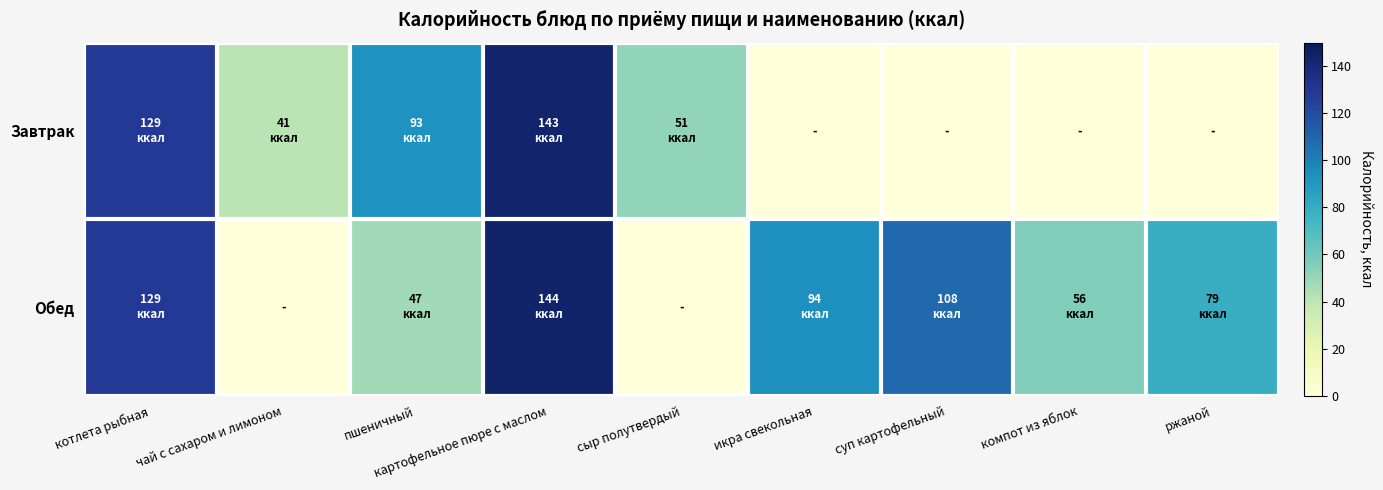

Rank the series by their average value, from lowest to highest.

Завтрак, Обед